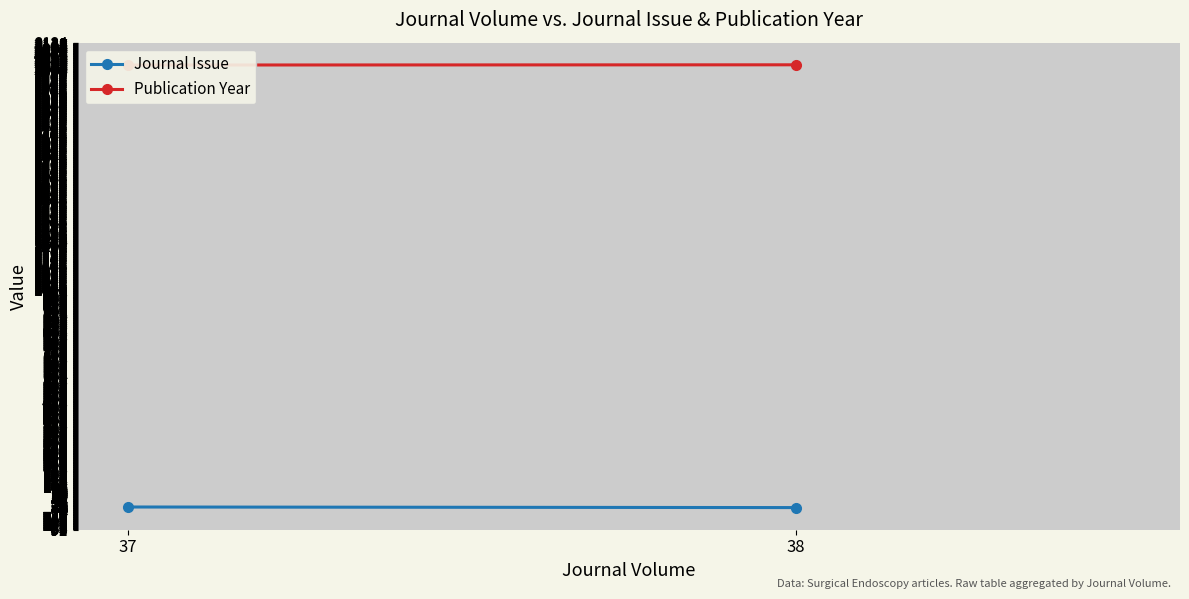

What are all the series names shown in the legend?

Journal Issue, Publication Year